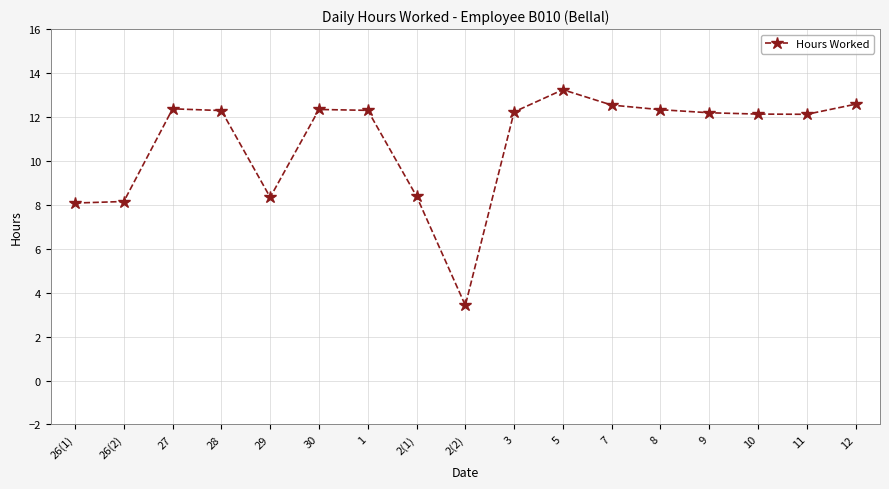

Does the chart have visible grid lines?

Yes